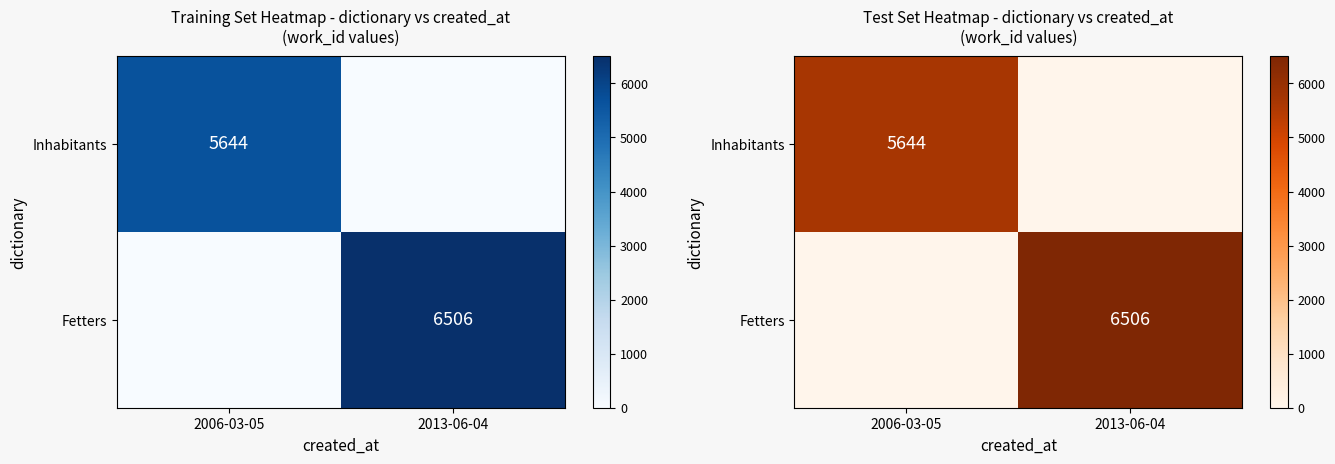

At which label does Fetters reach its peak?

2013-06-04